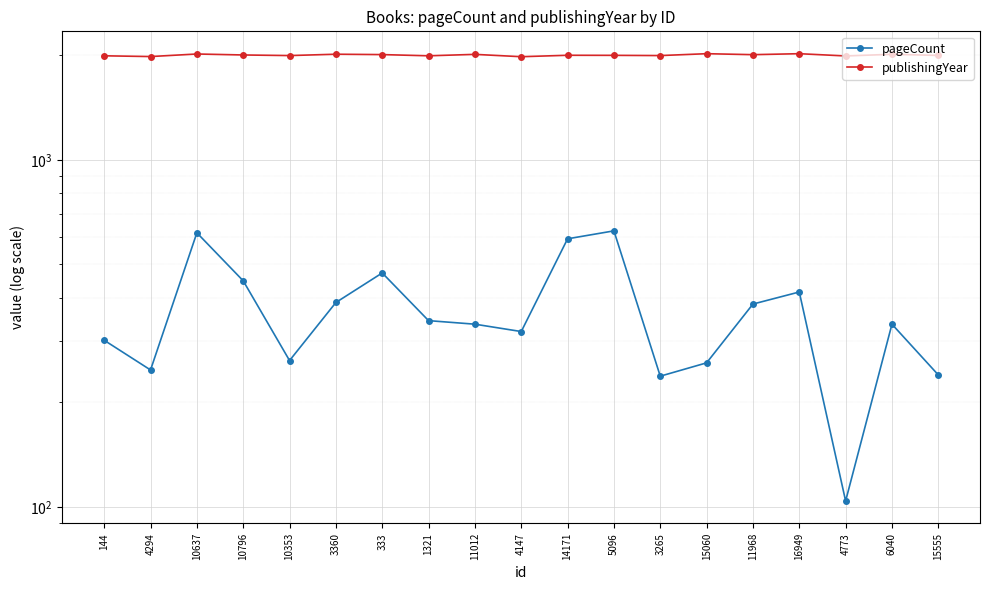

What is the maximum value shown in the chart?

2021